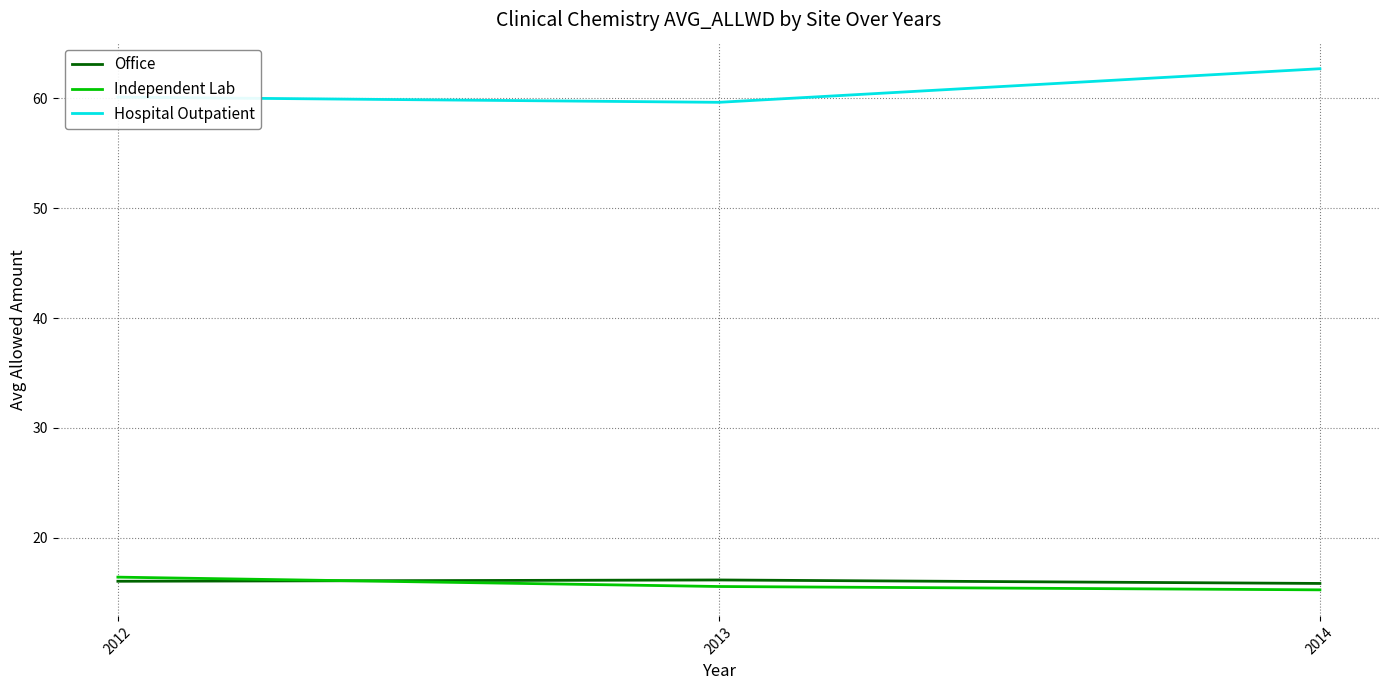

Count the Hospital Outpatient values in the range 59 to 62.

2